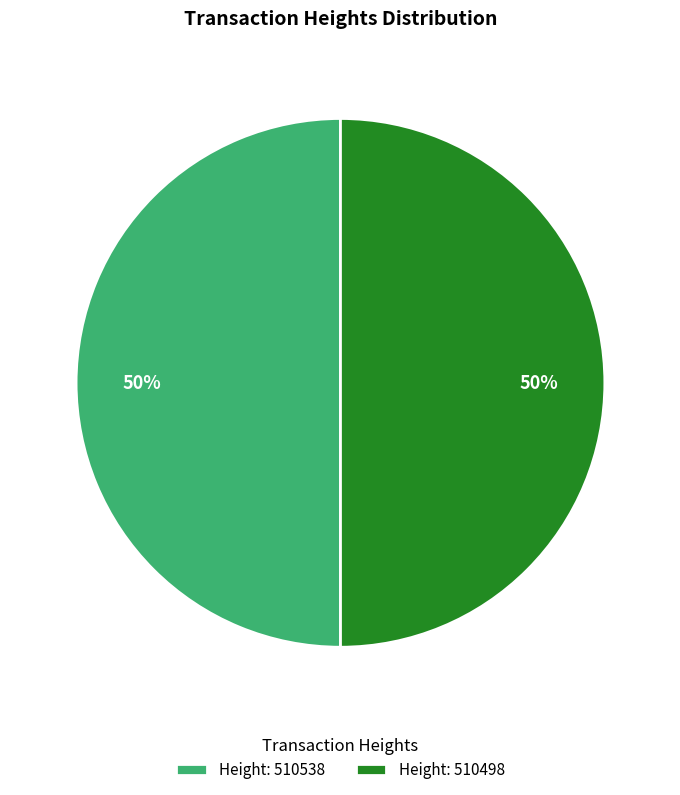

To the nearest percent, what percentage of the pie is Height: 510498?

50%